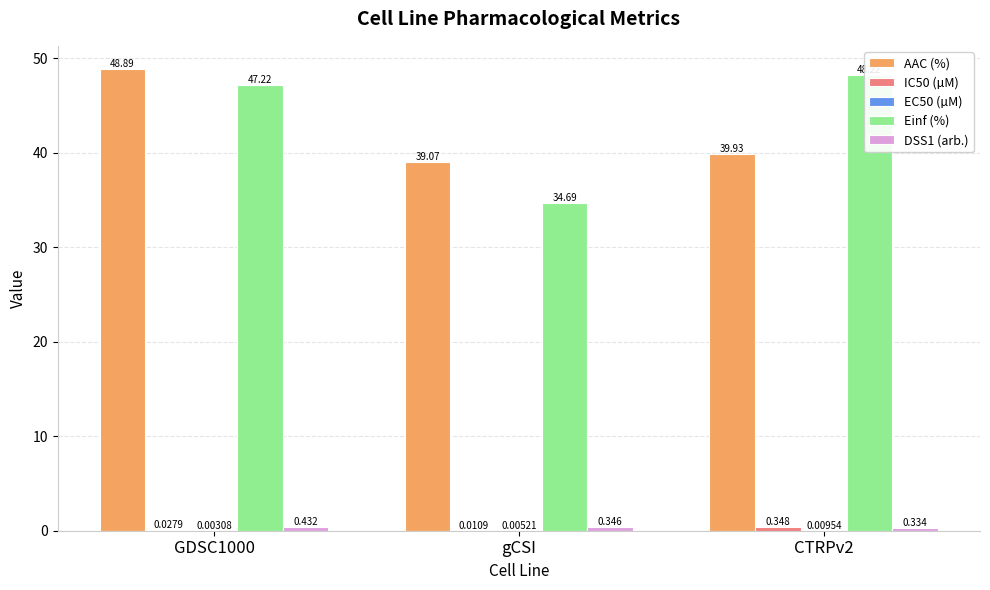

Reading left to right, list all the values displayed in this chart.

AAC (%): GDSC1000=48.9	gCSI=39.1	CTRPv2=39.9
IC50 (µM): GDSC1000=0.0	gCSI=0.0	CTRPv2=0.3
EC50 (µM): GDSC1000=0.0	gCSI=0.0	CTRPv2=0.0
Einf (%): GDSC1000=47.2	gCSI=34.7	CTRPv2=48.2
DSS1 (arb.): GDSC1000=0.4	gCSI=0.3	CTRPv2=0.3